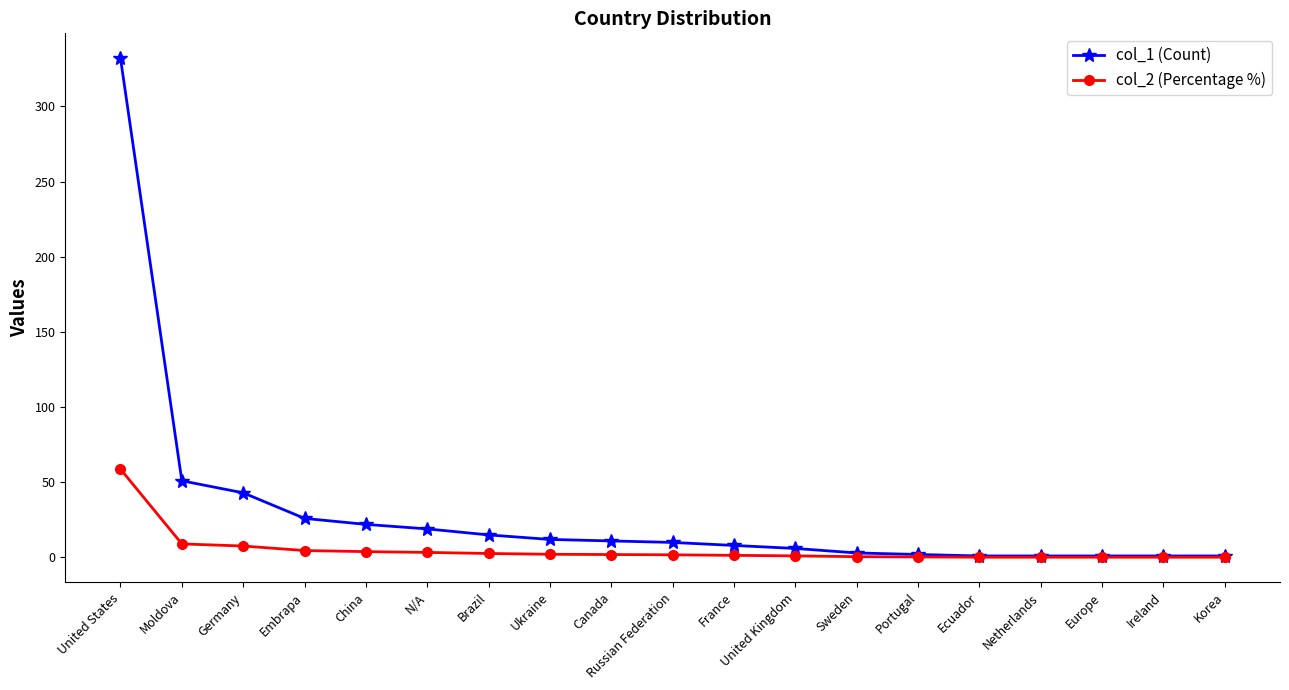

Is it true that col_2 (Percentage %) equals 0.2 at Korea?

True